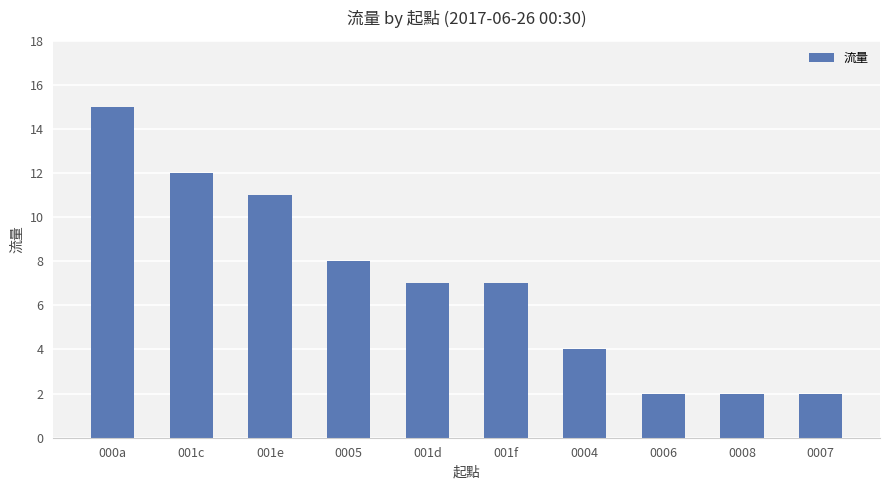

What is the smallest value displayed?

2